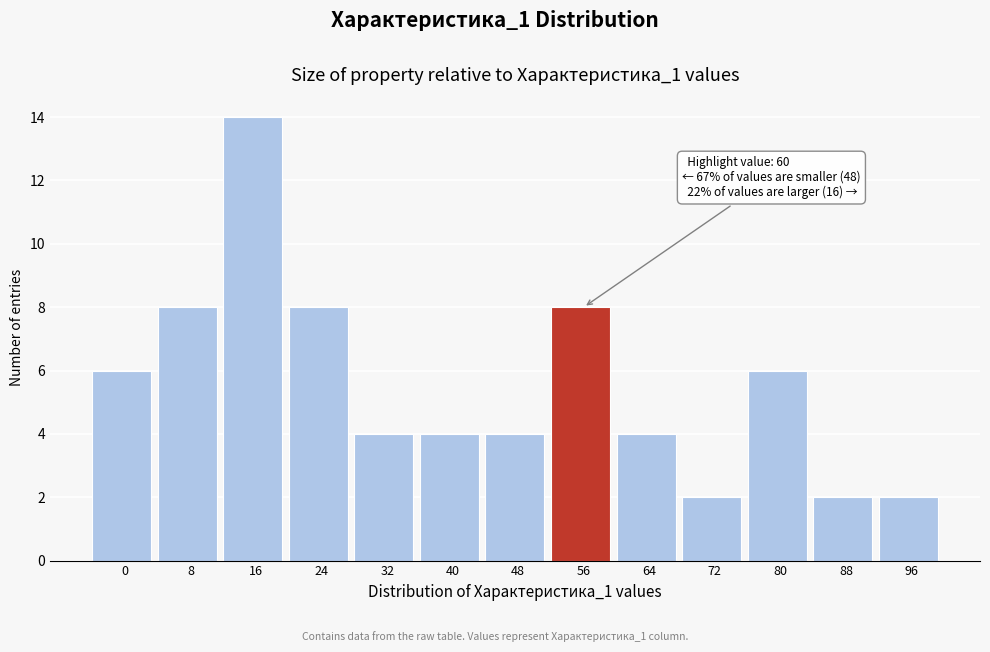

Reading left to right, list all the values displayed in this chart.

0=6	8=8	16=14	24=8	32=4	40=4	48=4	56=8	64=4	72=2	80=6	88=2	96=2